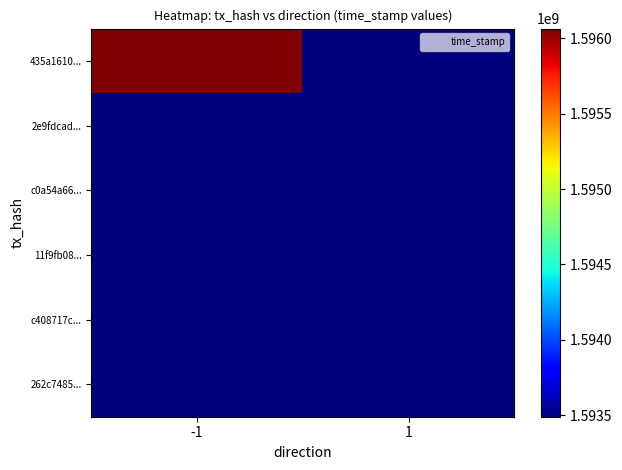

Reading right to left, list all the values displayed in this chart.

435a1610...: 1=1593489756	-1=1596065136
2e9fdcad...: 1=1593489756	-1=1593499157
c0a54a66...: 1=1593489756	-1=1593497678
11f9fb08...: 1=1593497354	-1=1593489756
c408717c...: 1=1593497161	-1=1593489756
262c7485...: 1=1593489756	-1=1593489756